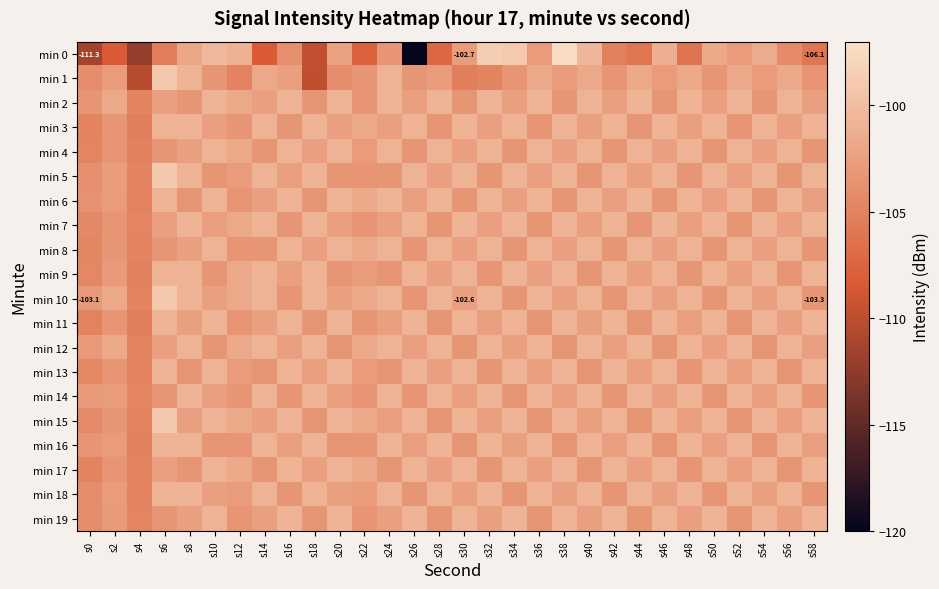

The value of min 14 at s6 is -37.6. True or false?

False